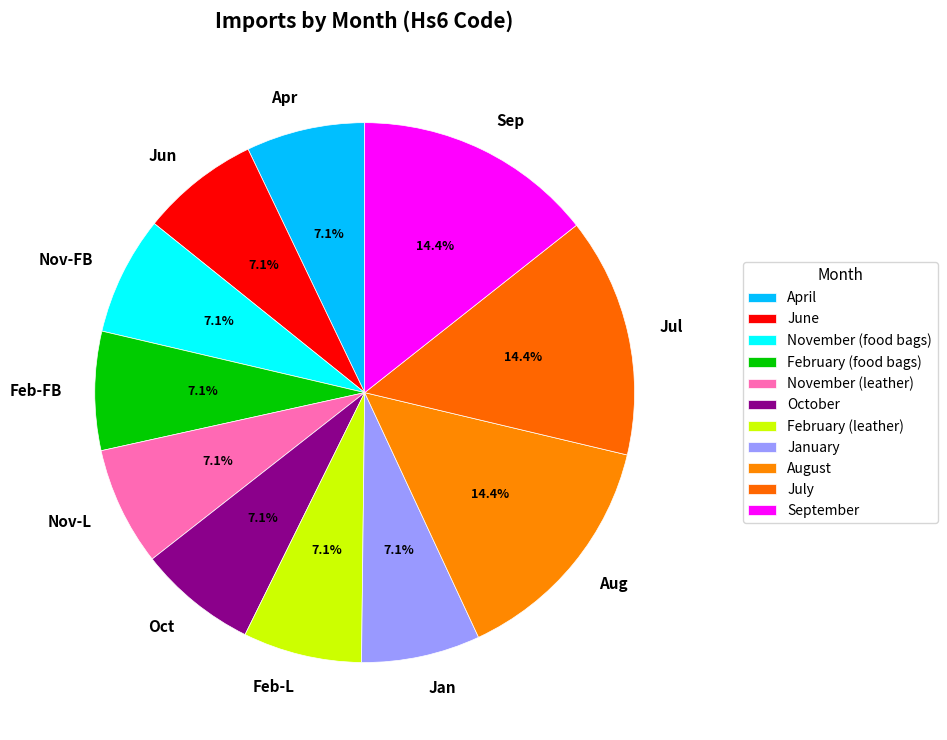

The April slice represents 7% of the pie. True or false?

True